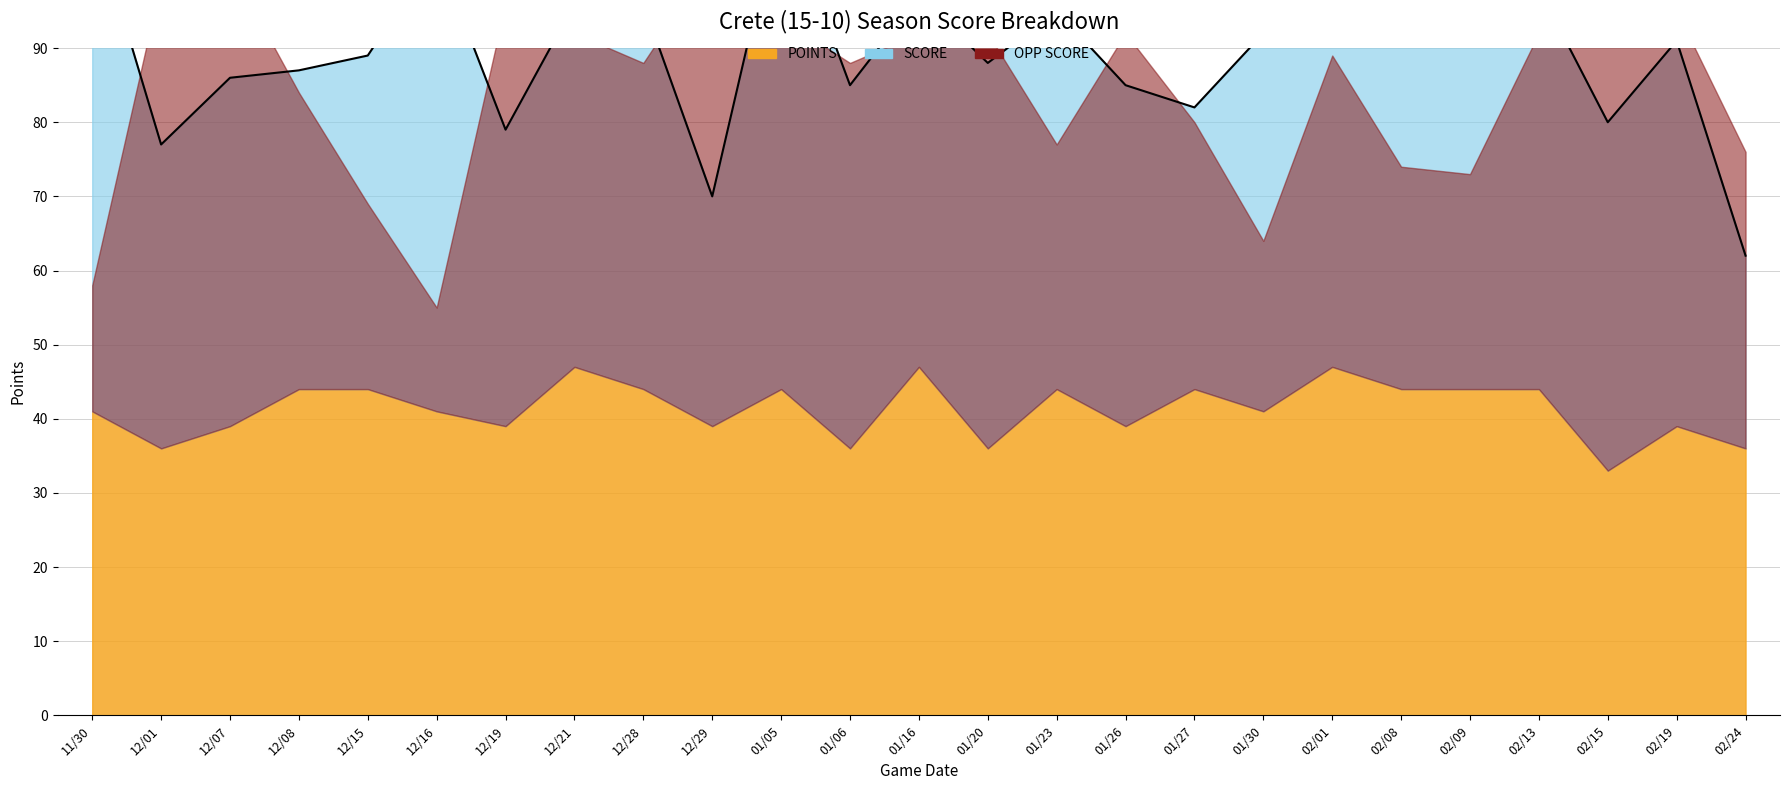

Which series has the largest total across all categories?

SCORE